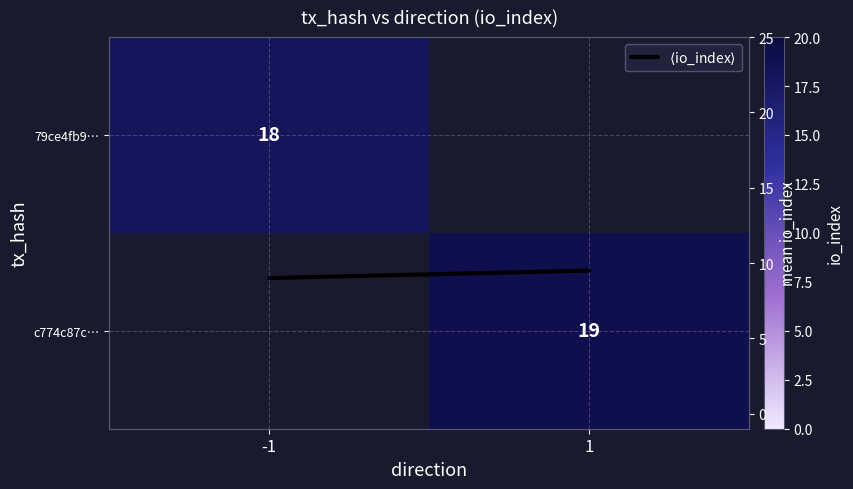

At how many categories does at least one series exceed 11?

2